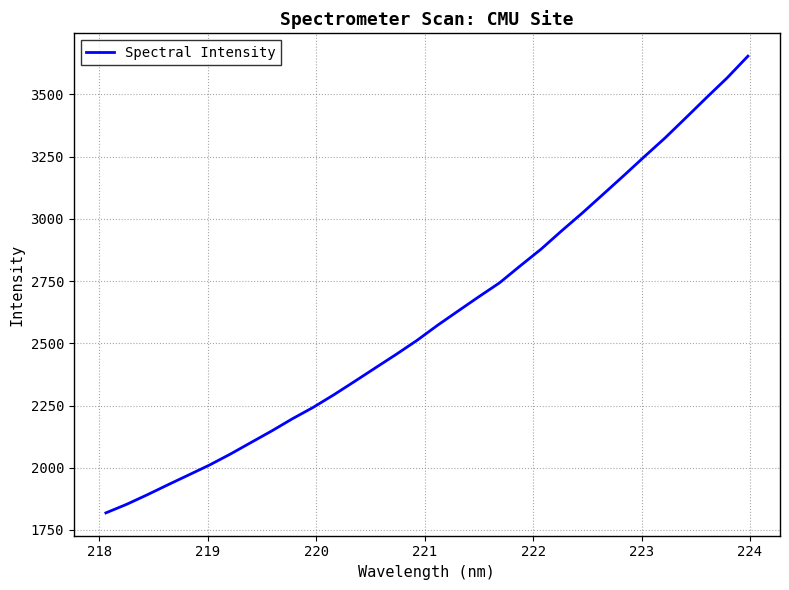

How many lines are shown in the chart?

1